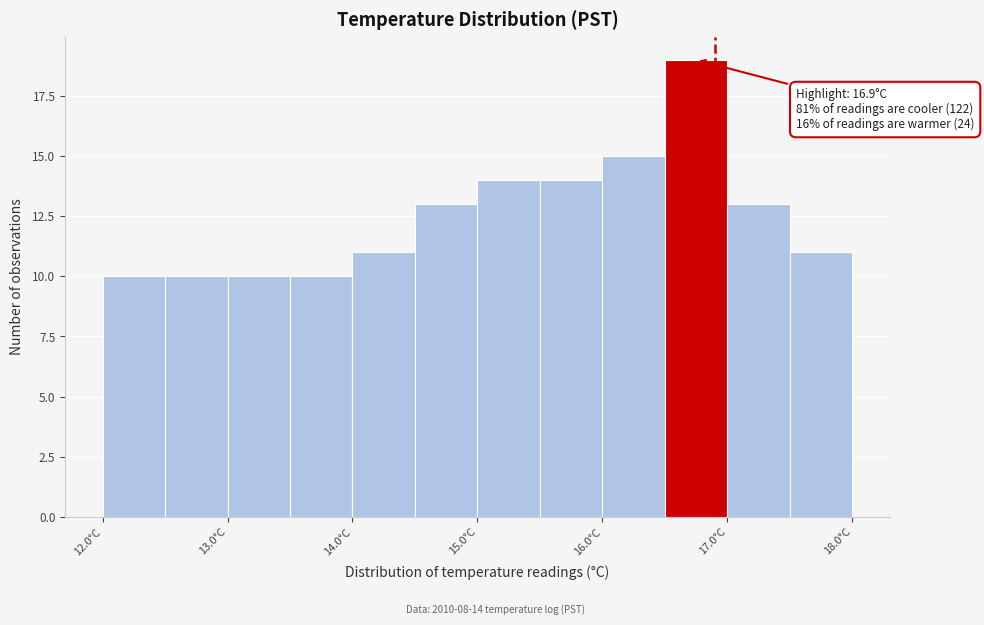

Over which range of the x-axis is the bar tallest?

16.5 to 17.0